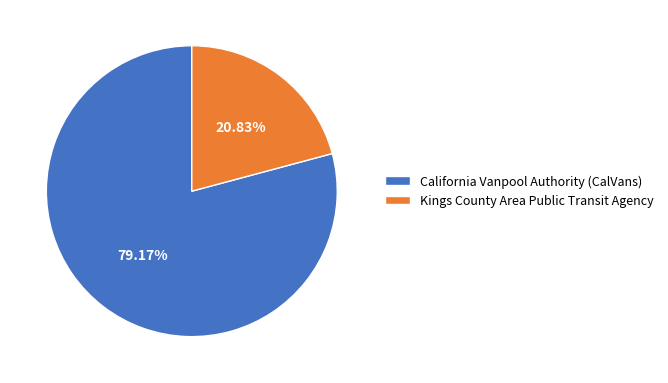

Rank the categories by value from highest to lowest.

California Vanpool Authority (CalVans), Kings County Area Public Transit Agency